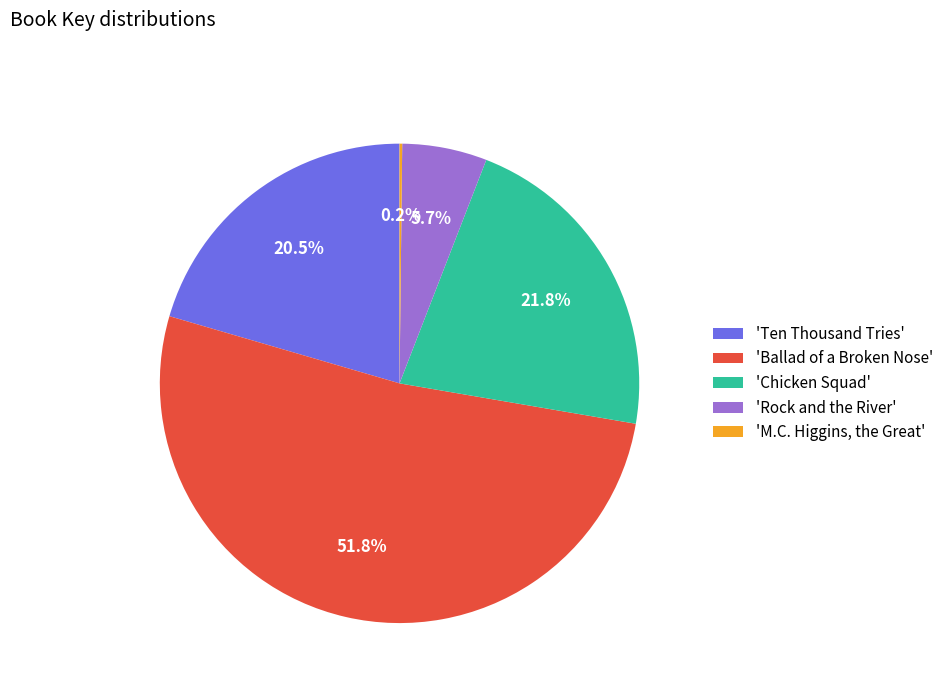

Which slice is the largest?

'Ballad of a Broken Nose'